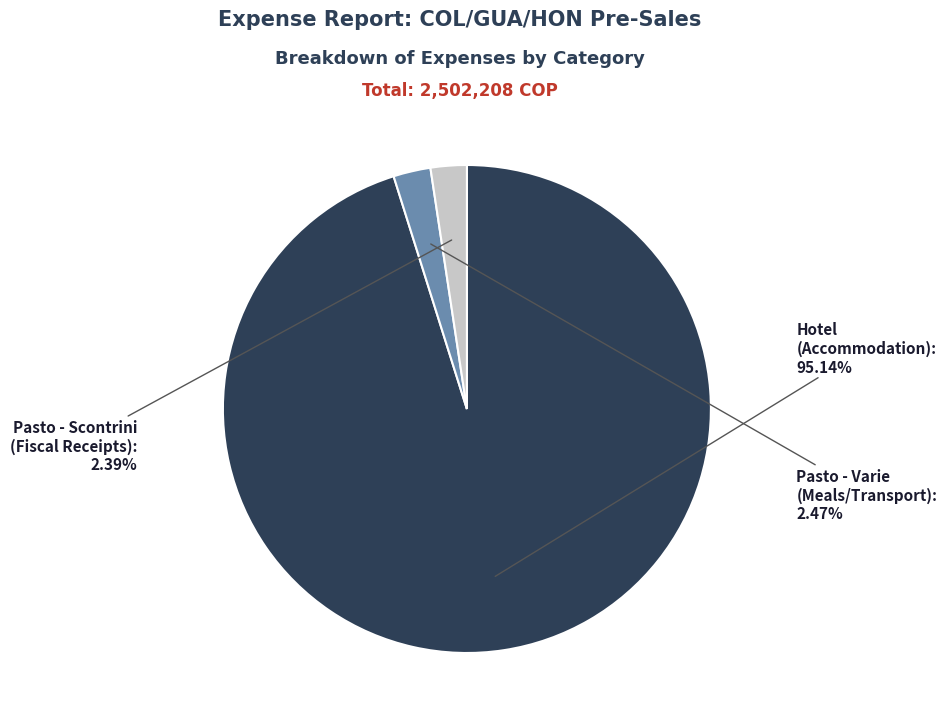

Count the number of slices in the pie.

3